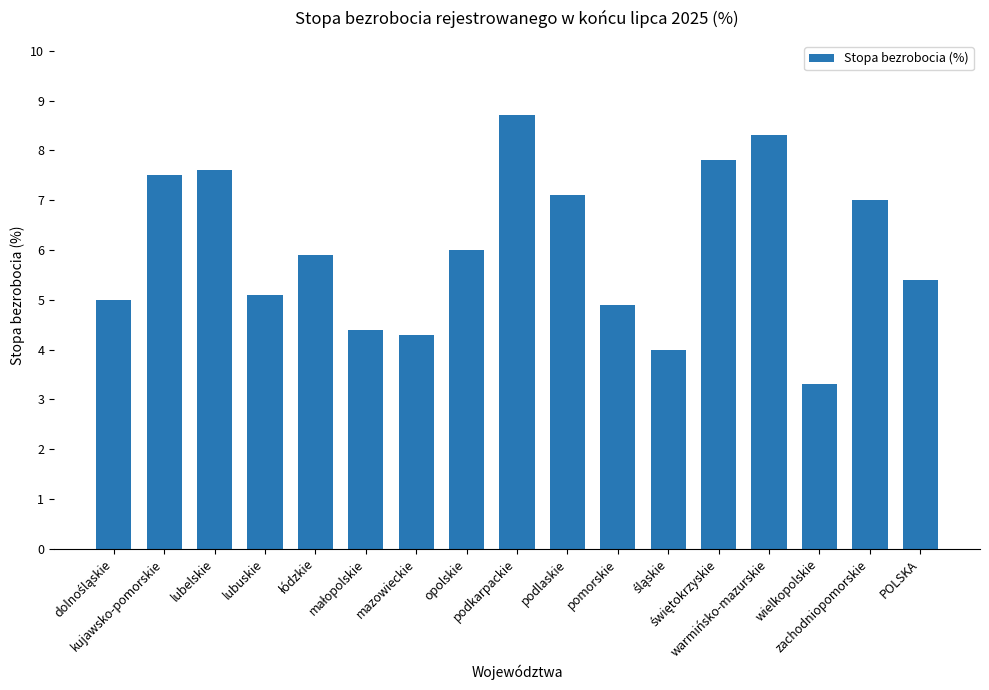

The chart shows a value of 15.2 at podkarpackie. True or false?

False